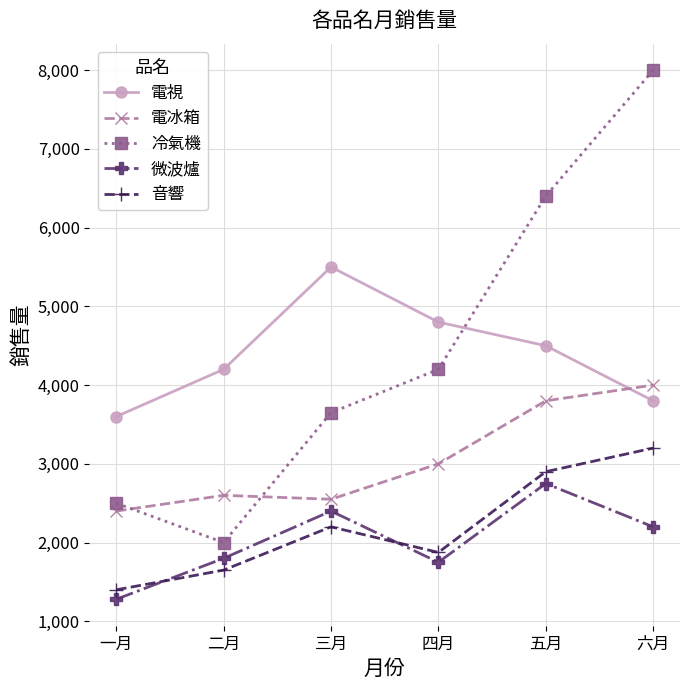

Is the value of 微波爐 at 一月 greater than the value of 冷氣機 at 四月?

No